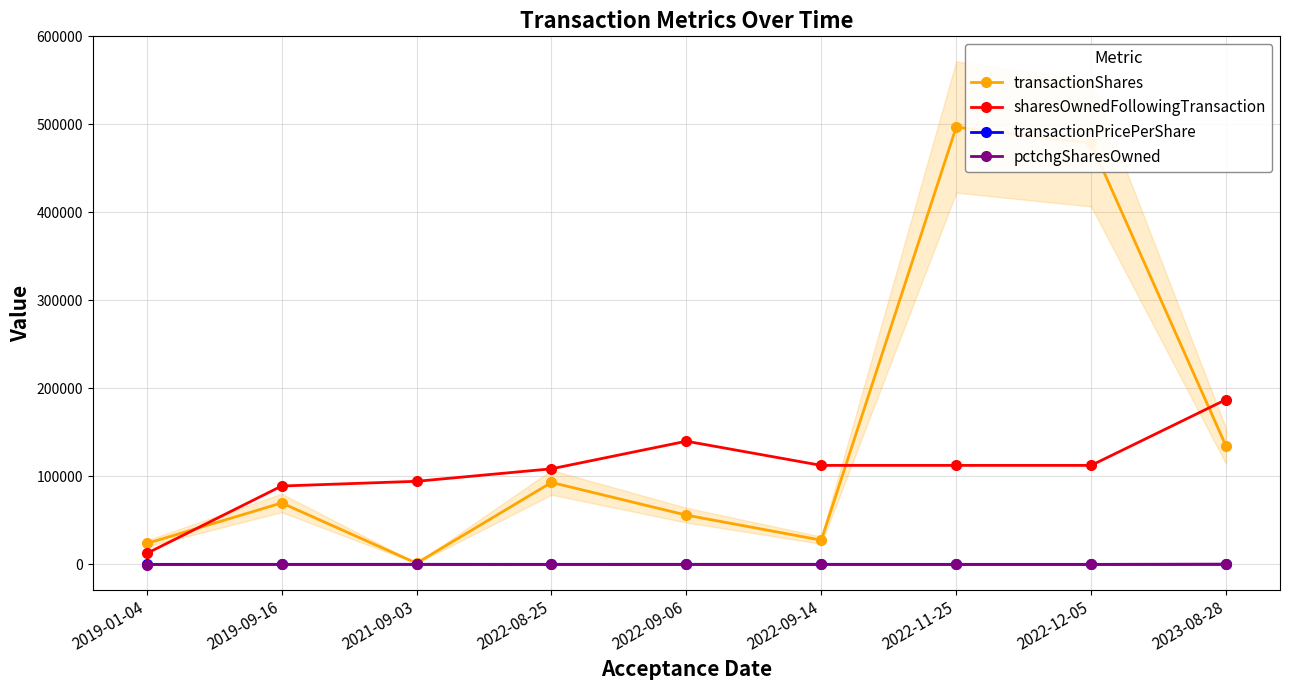

The transactionPricePerShare series shows 12.6 at 2022-08-25. True or false?

True